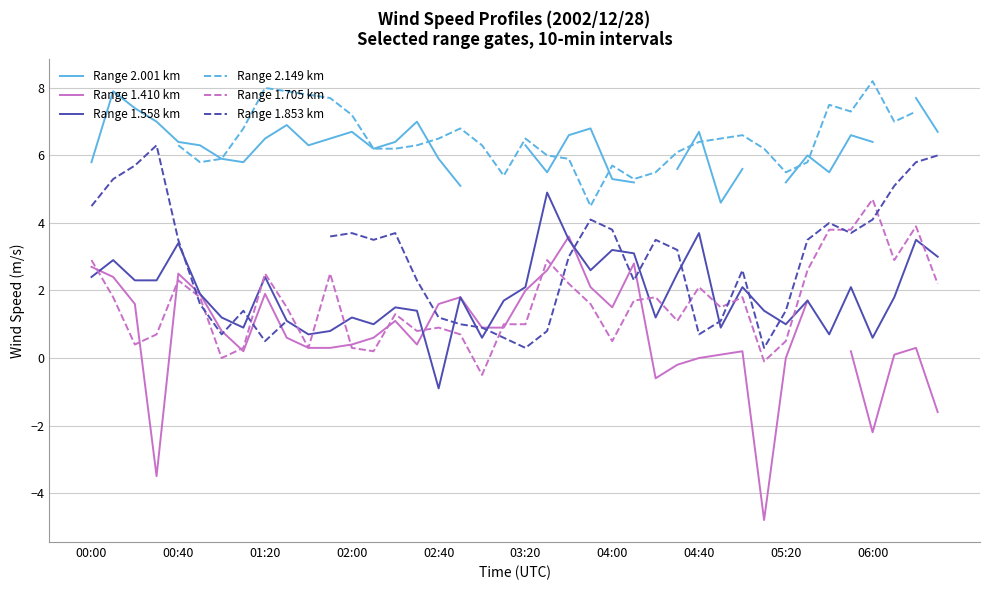

How many interior local valleys does the Range 1.558 km series have?

11